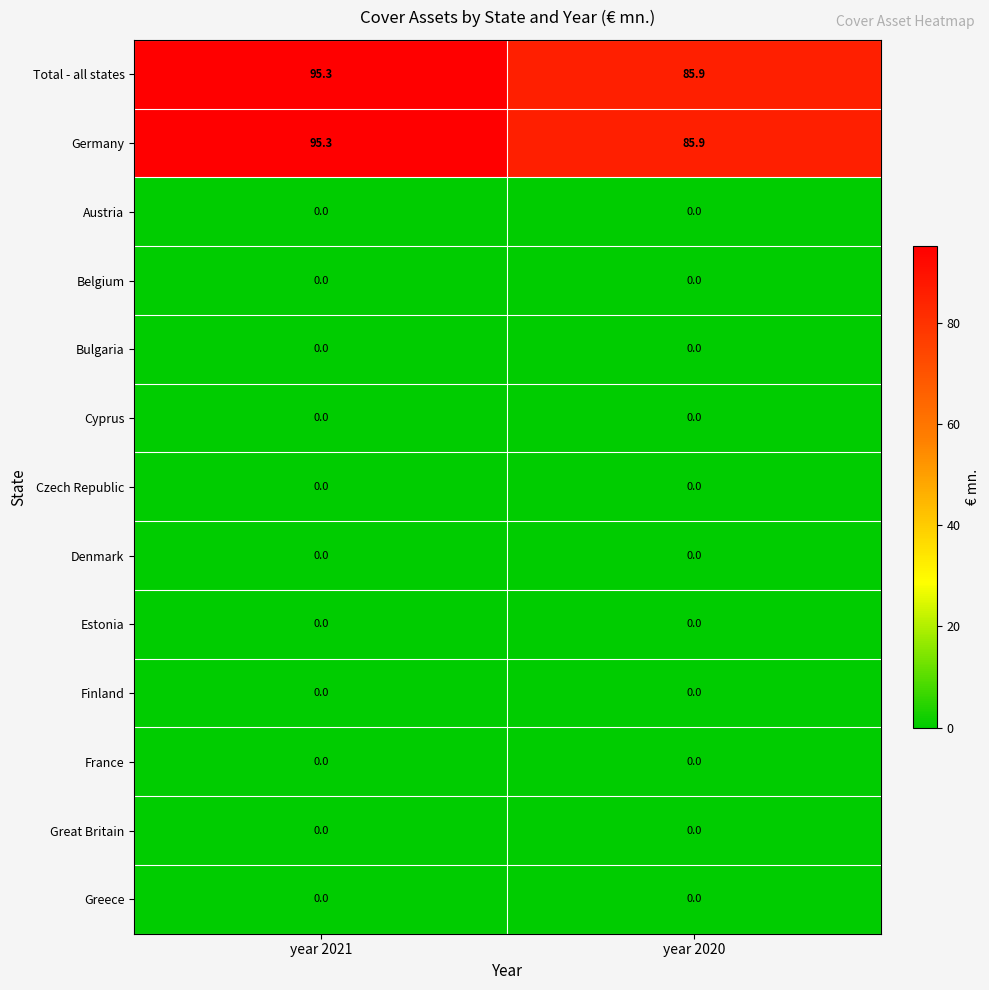

What is the spread (max minus min) of values at year 2020?

85.9